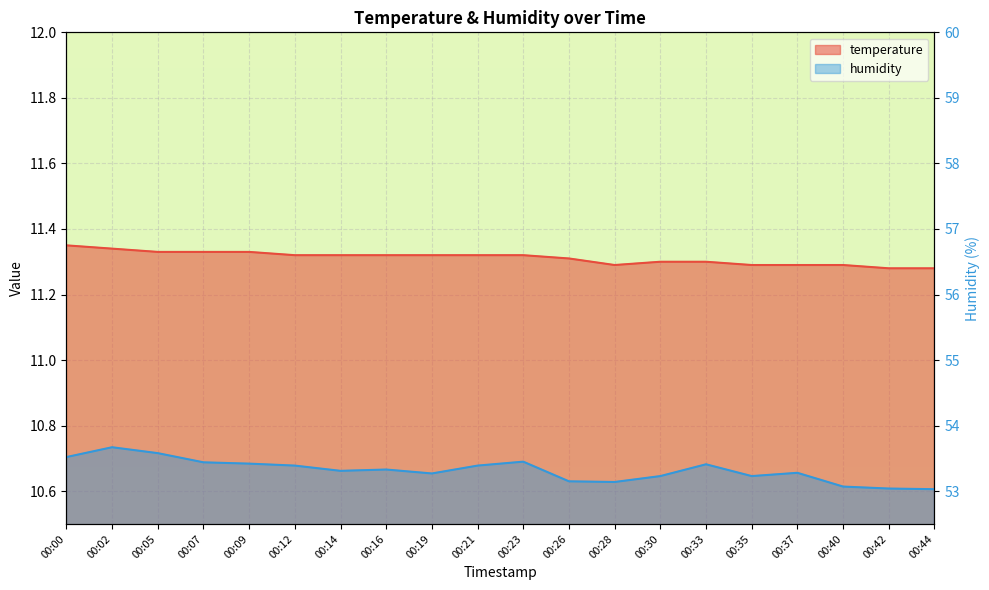

Is the value of humidity at 00:09 greater than the value of temperature at 00:00?

No